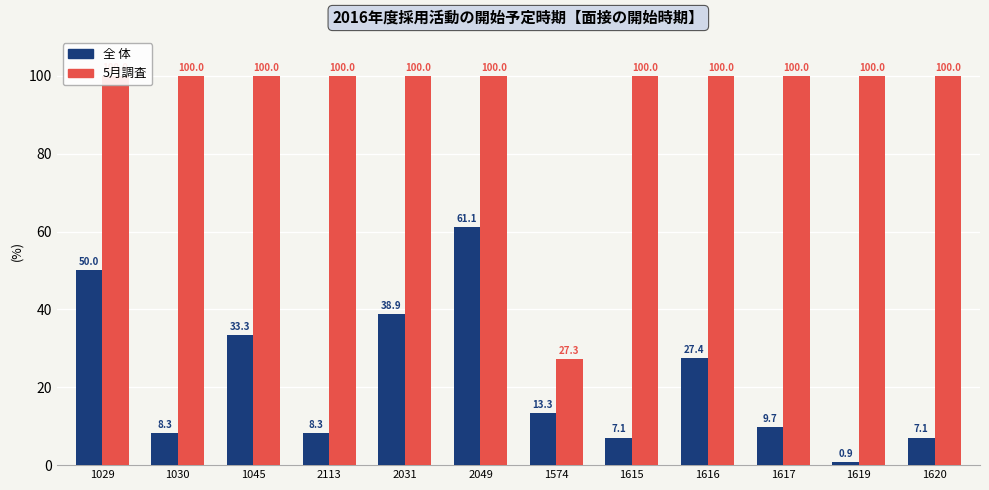

Are the bars grouped side by side (vs. stacked)?

Yes